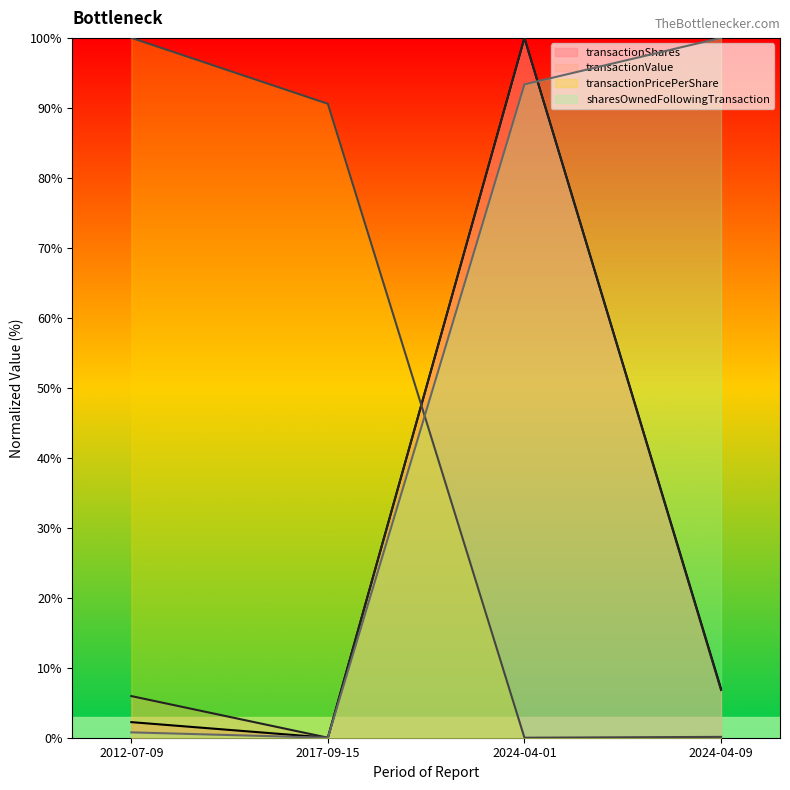

How many values in the transactionPricePerShare series are below 93?

2